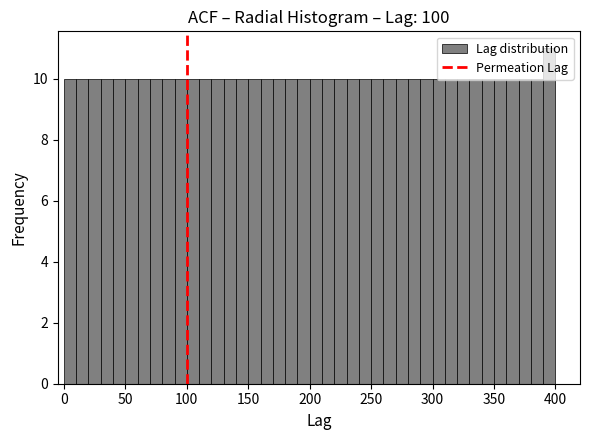

Around what value on the x-axis is the tallest bar? Give the approximate position of its centre, as read against the axis.

395